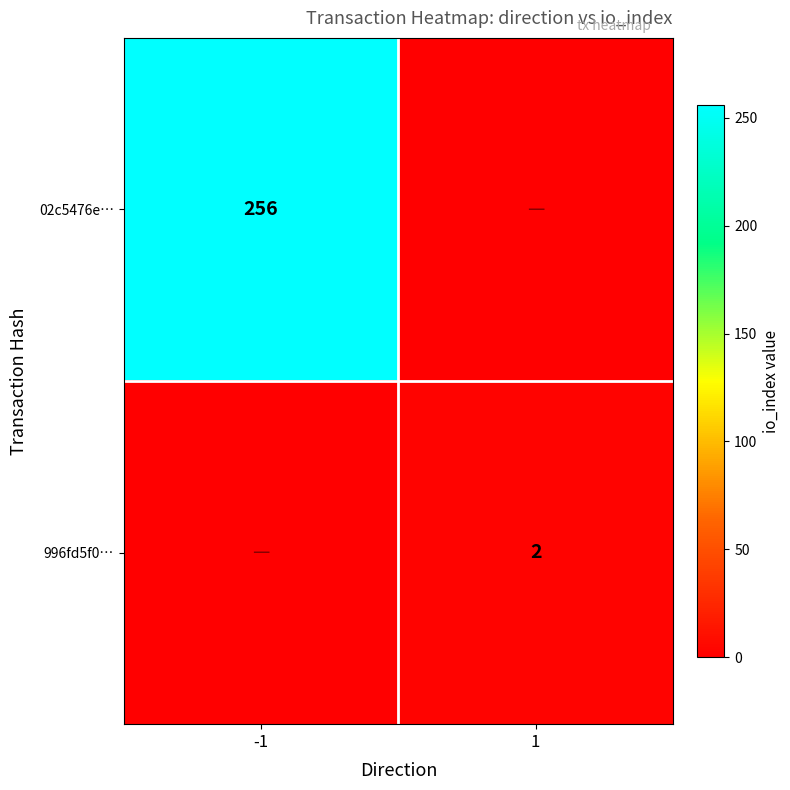

True or false: 996fd5f0… has a value of 2 at 1.

True